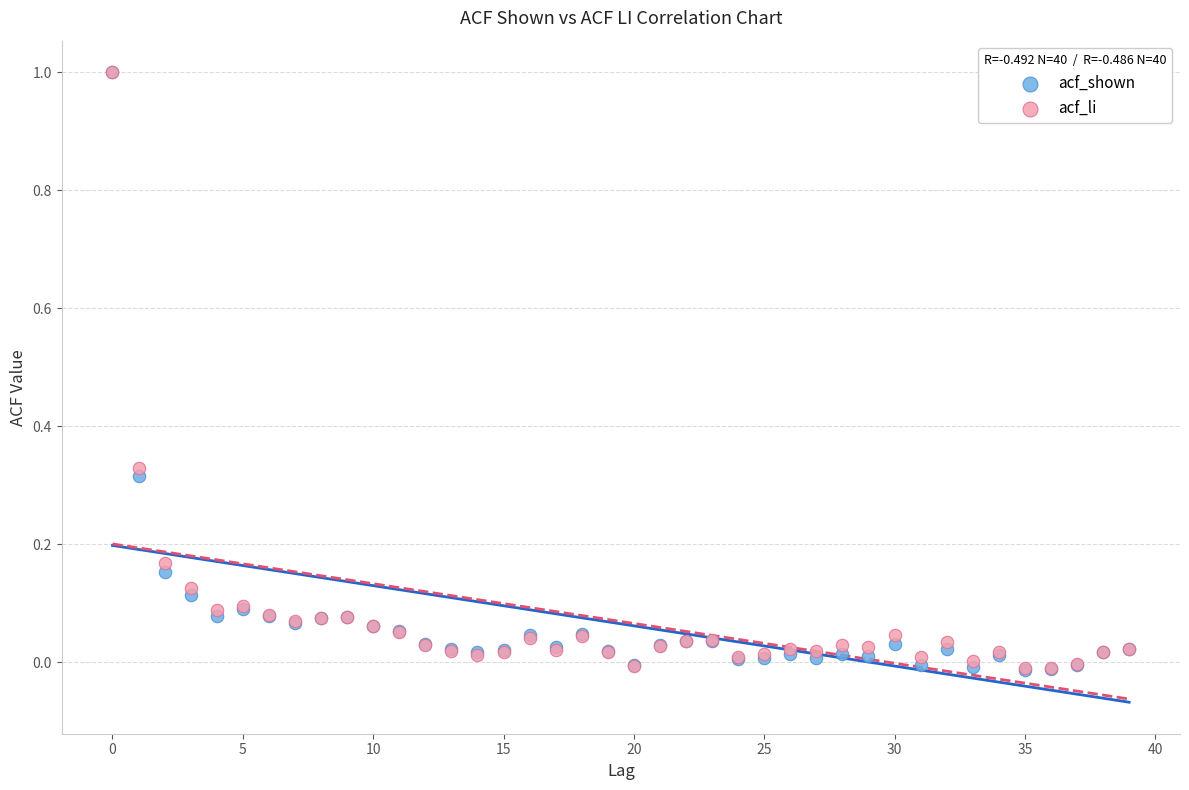

What are all the series names shown in the legend?

acf_shown, acf_li